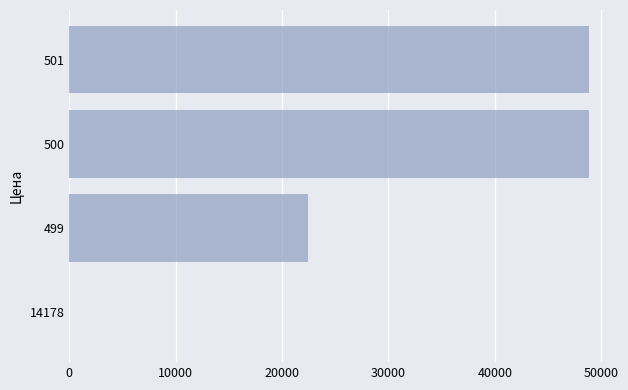

Are the bars horizontal?

Yes